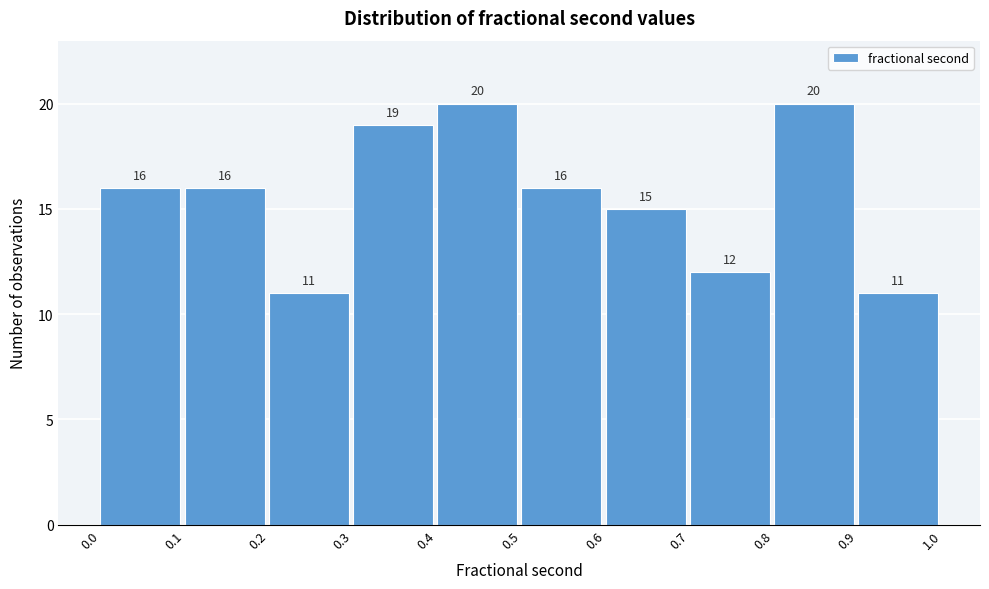

How tall is the bar that spans 0.3 to 0.4 on the x-axis?

19